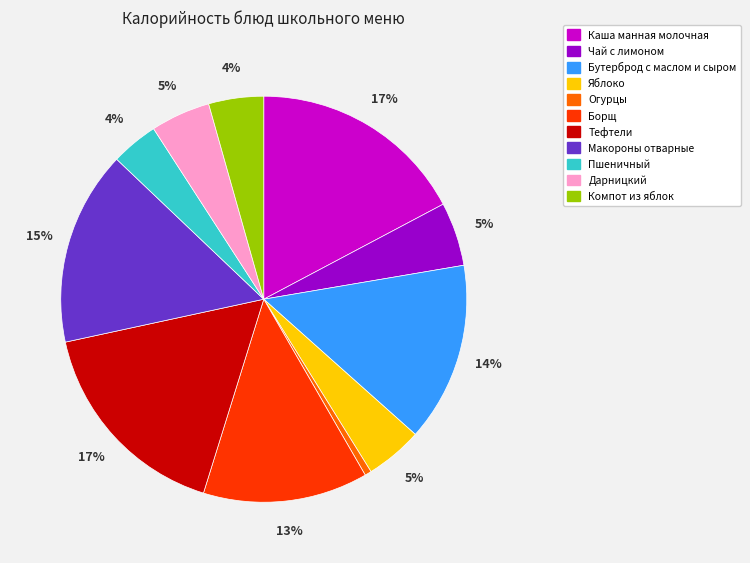

True or false: Тефтели accounts for 29% of the total.

False